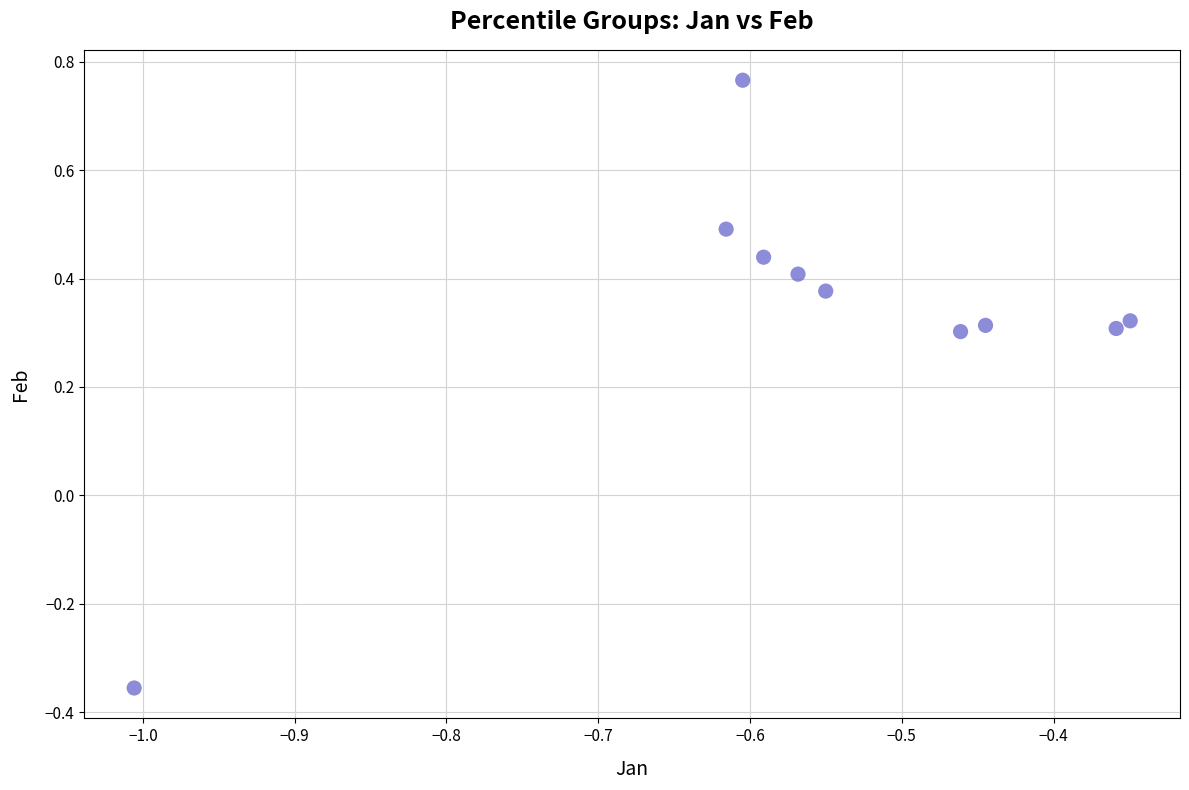

What is the range of Y values (max minus min)?

1.1